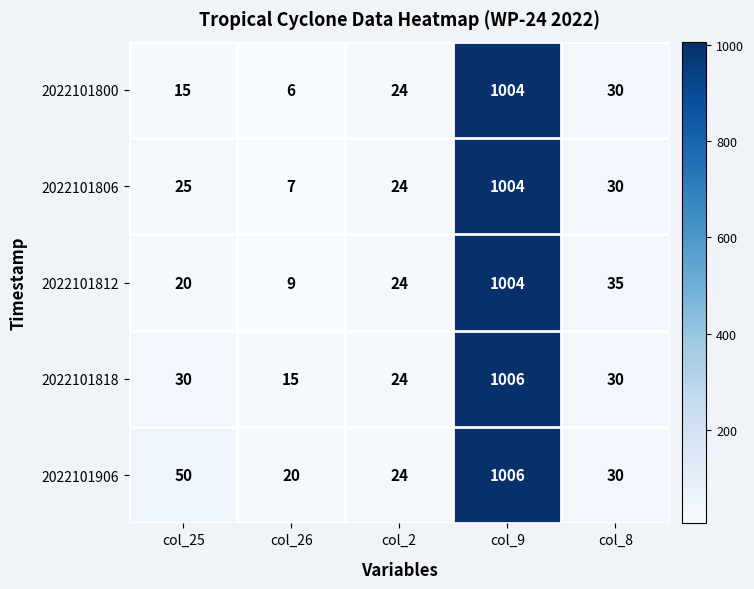

Reading left to right, transcribe all the data shown in this chart.

2022101800: 15	6	24	1004	30
2022101806: 25	7	24	1004	30
2022101812: 20	9	24	1004	35
2022101818: 30	15	24	1006	30
2022101906: 50	20	24	1006	30